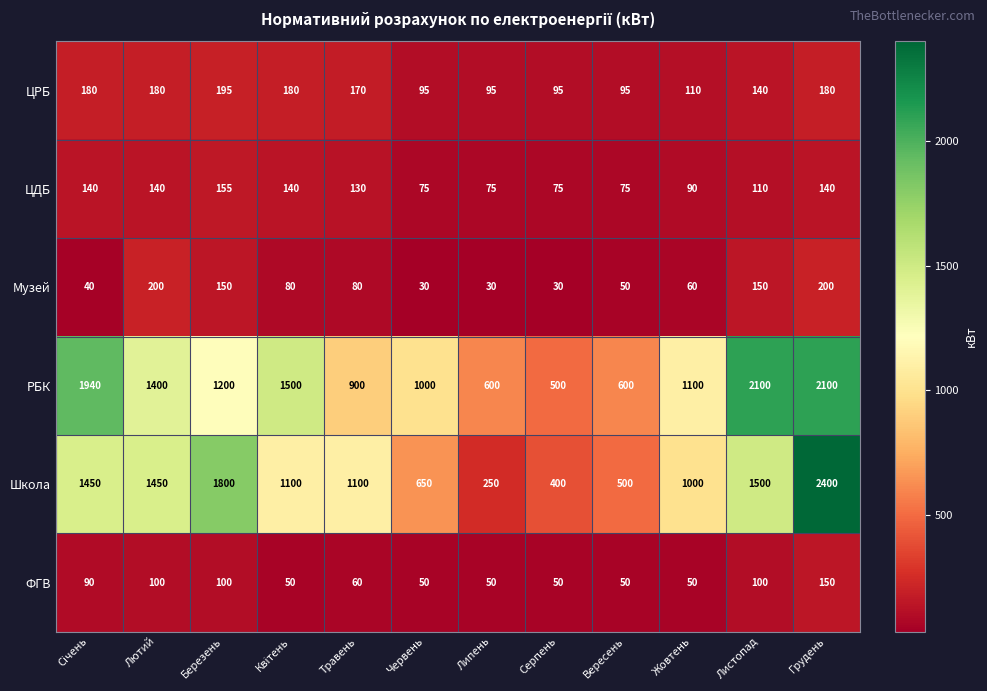

The ФГВ series shows 80 at Грудень. True or false?

False